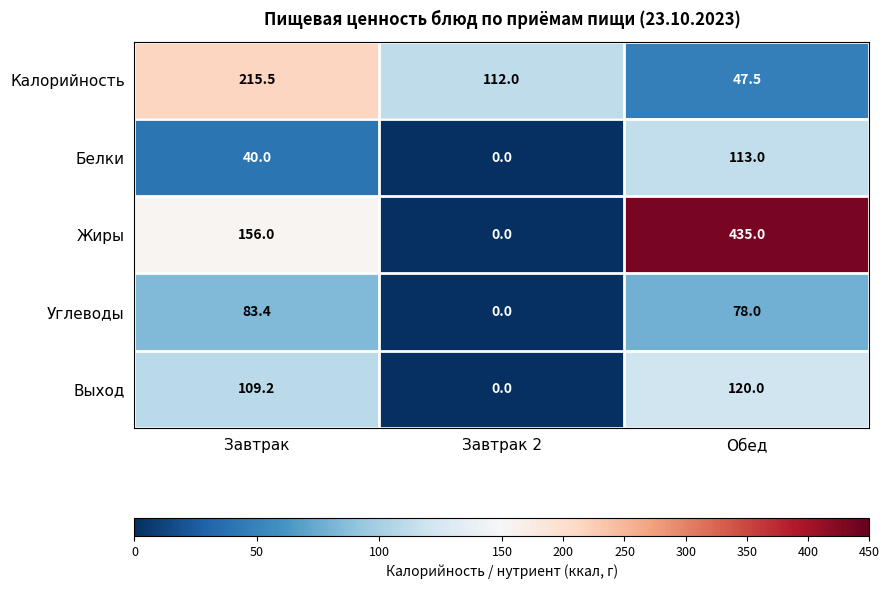

What is the greatest value displayed?

435.0